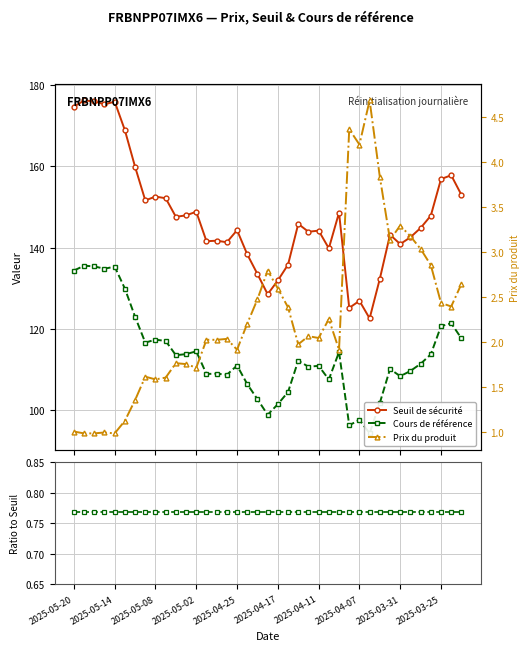

What is the value of the Prix du produit point at the 21st from the left?

2.6